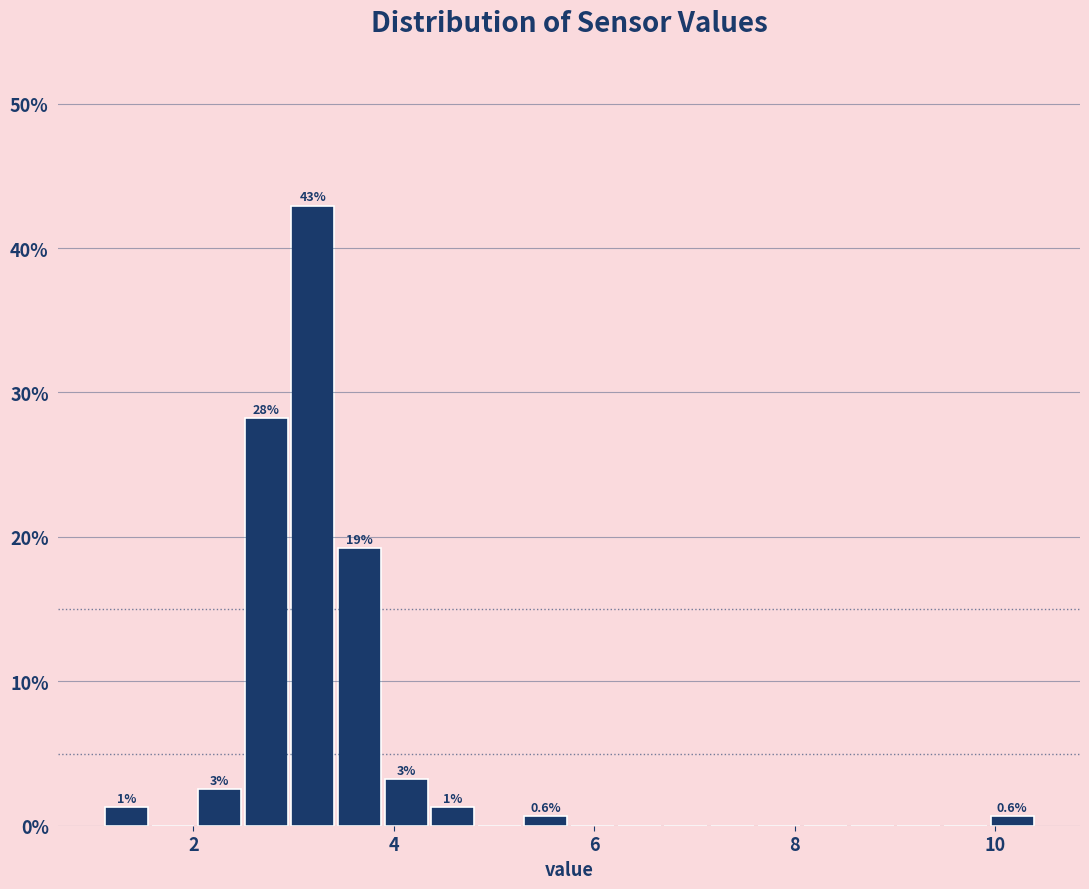

Read against the x-axis, roughly where is the centre of the tallest bar?

3.2